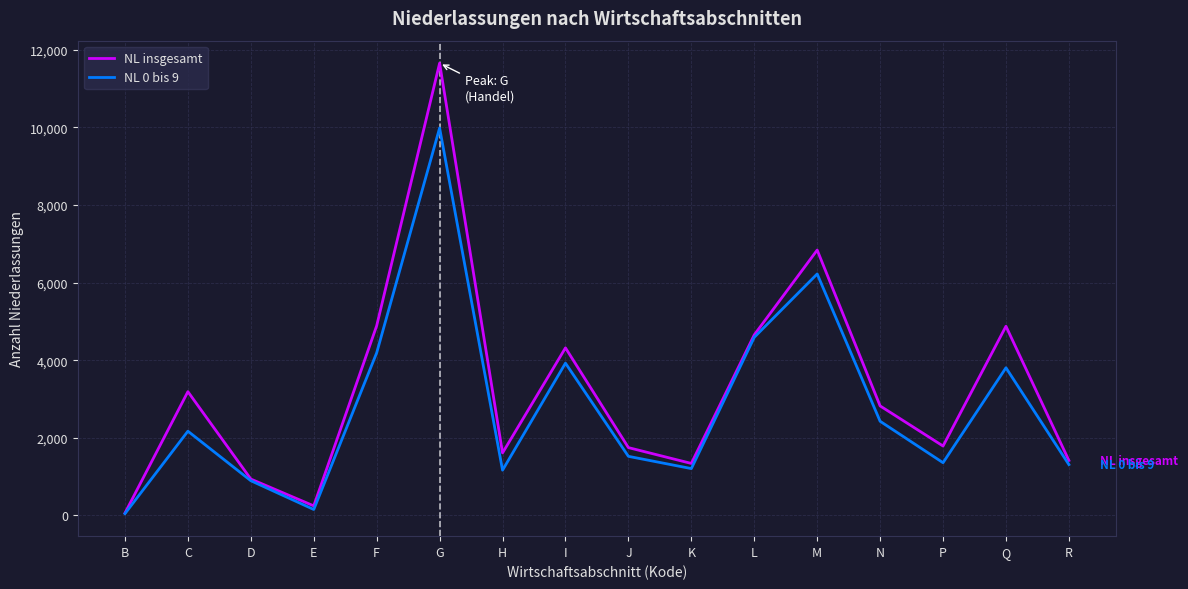

What is the spread (max minus min) of values at L?

63